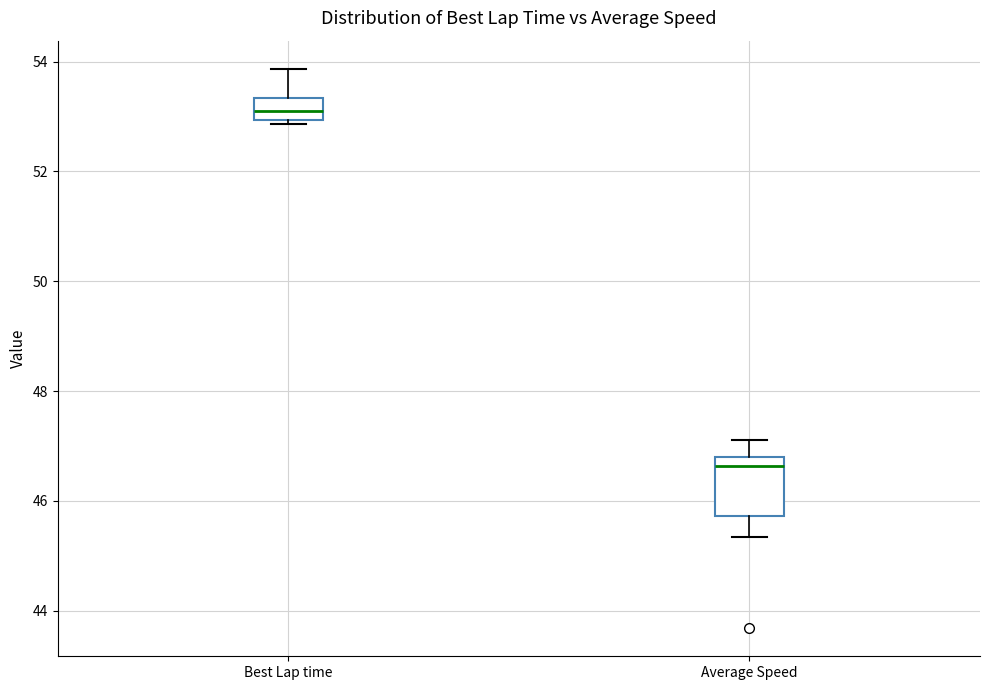

Which box has the lowest median line?

Average Speed